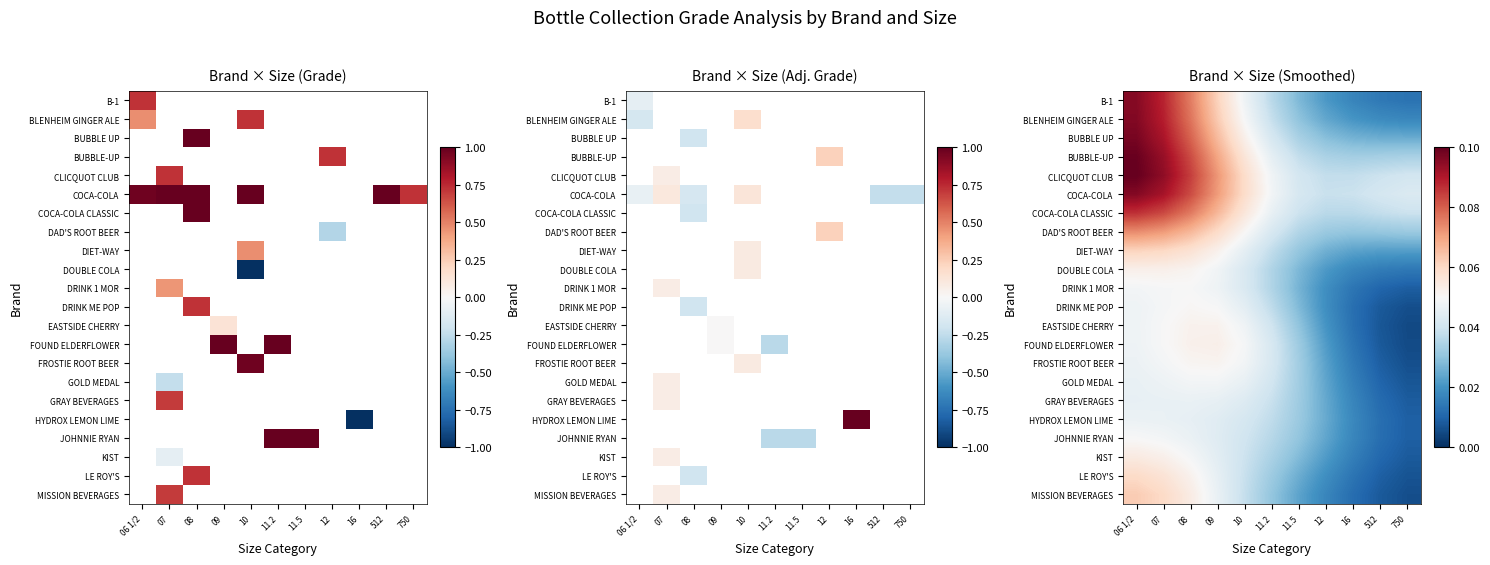

True or false: B-1 has a value of 0.1 at 07.

False